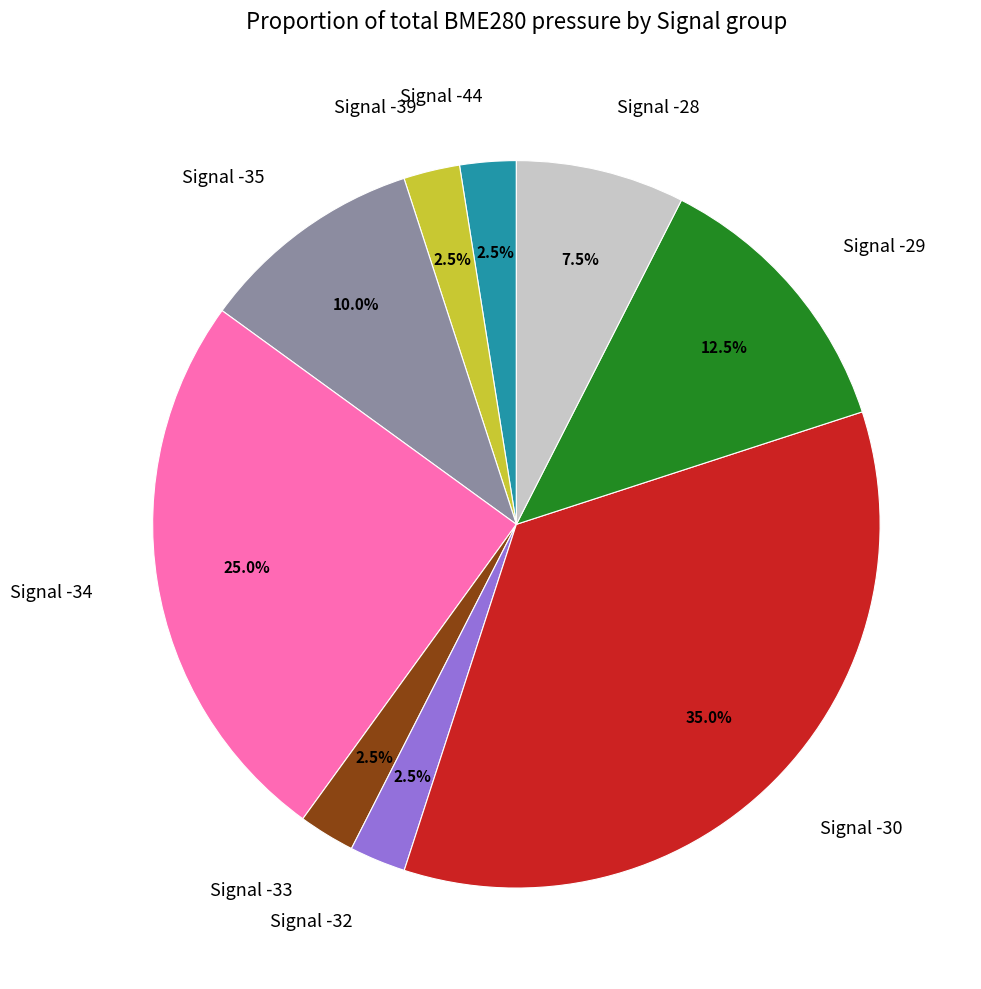

Is there a majority slice in this chart?

No